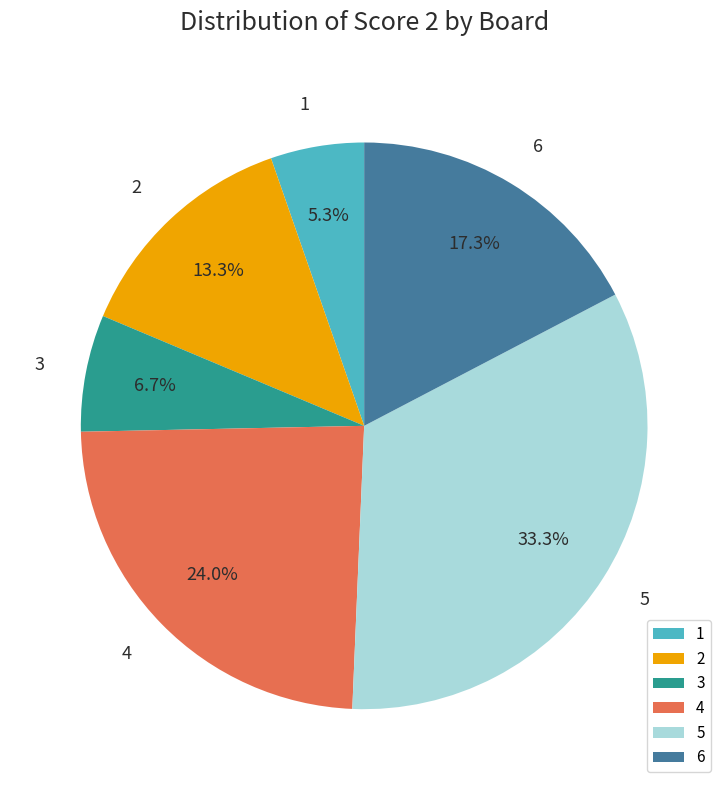

Count the number of slices in the pie.

6